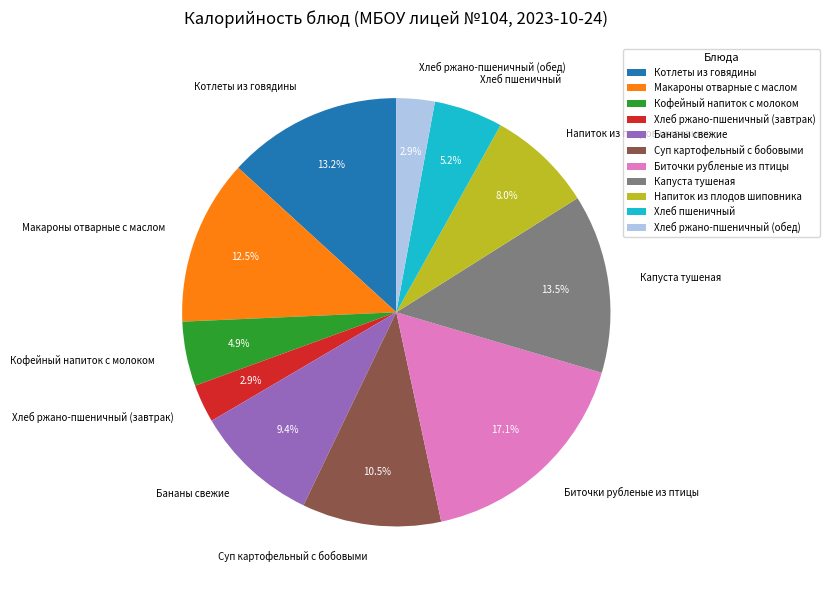

To the nearest percent, what portion does Напиток из плодов шиповника represent?

8%